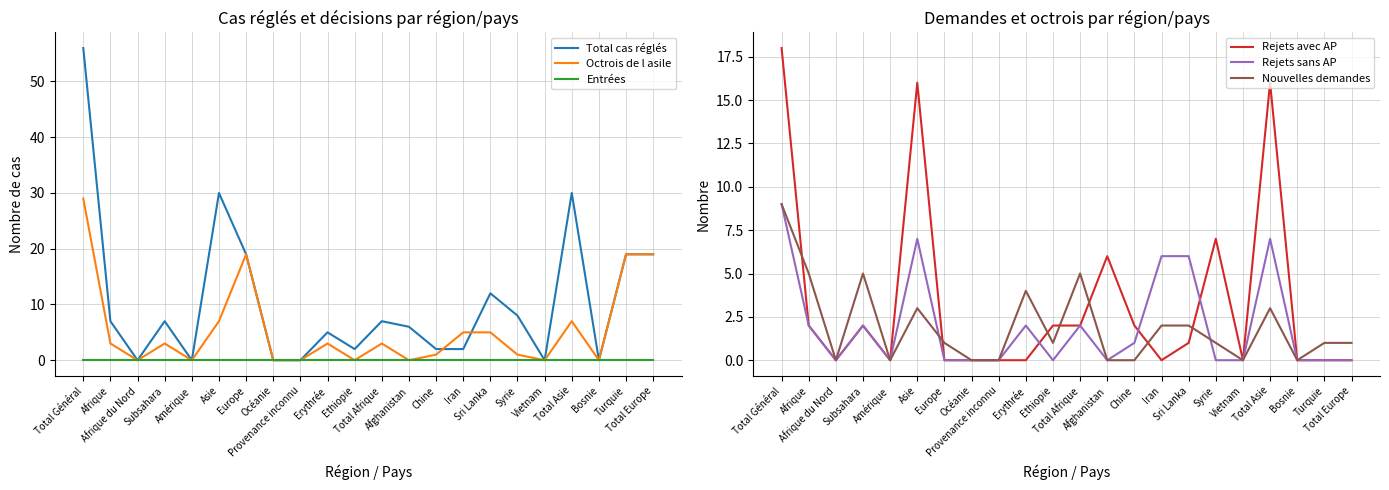

Where is the first local minimum for Nouvelles demandes?

Afrique du Nord